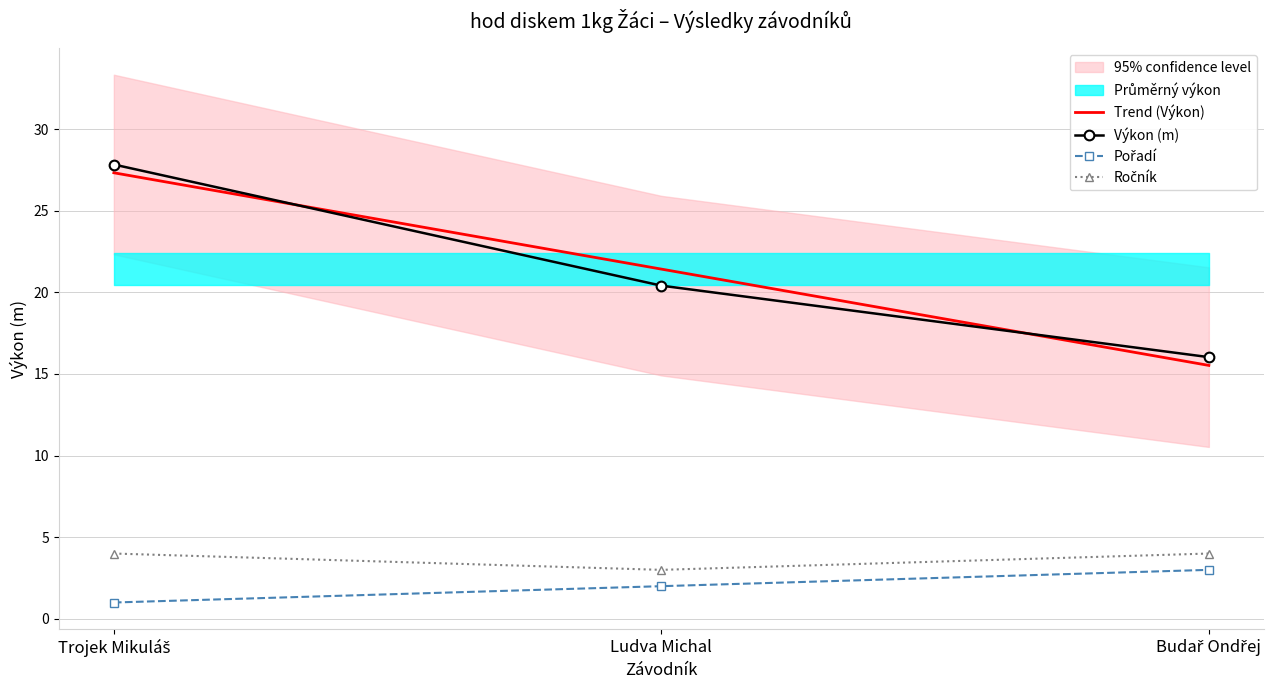

What is the sum of all Výkon (m) values?

64.3